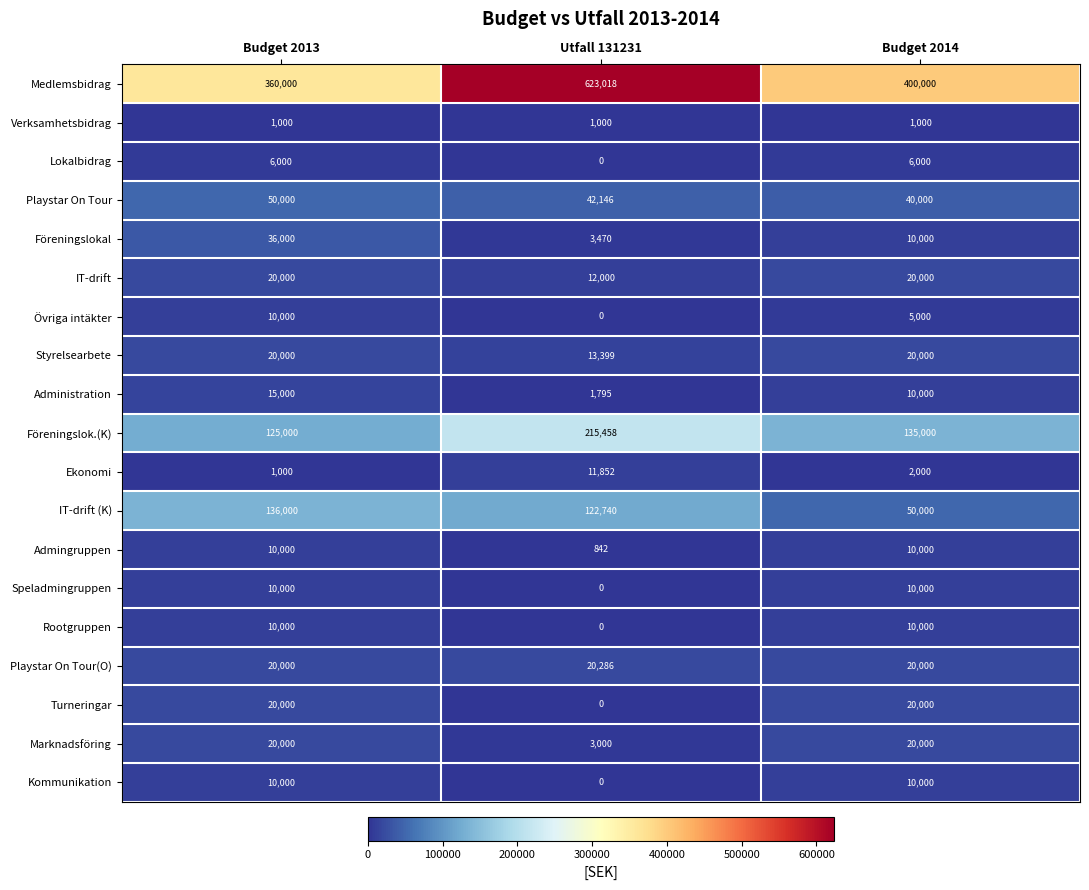

At which category is the sum across all series the highest?

Utfall 131231